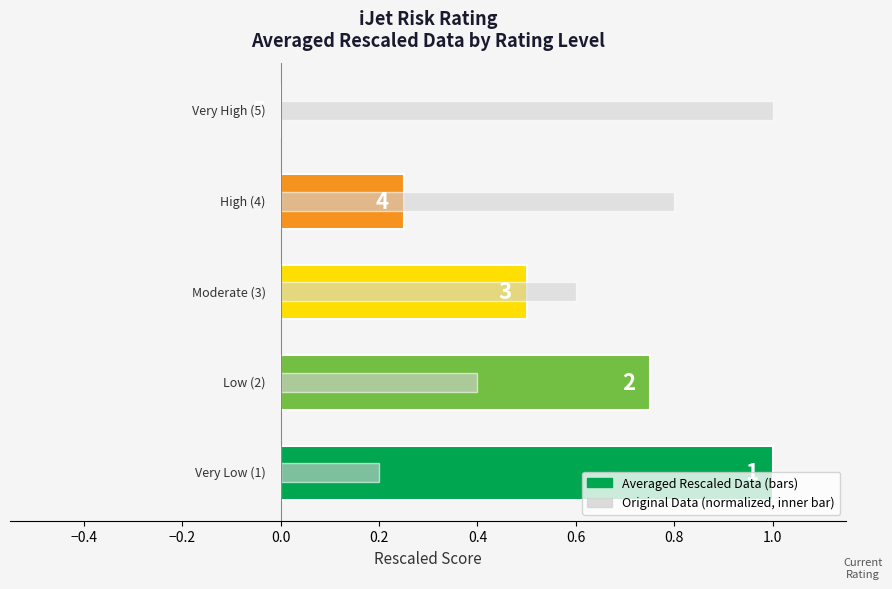

What is the difference between the second highest and second lowest values in the Averaged Rescaled Data series?

0.5